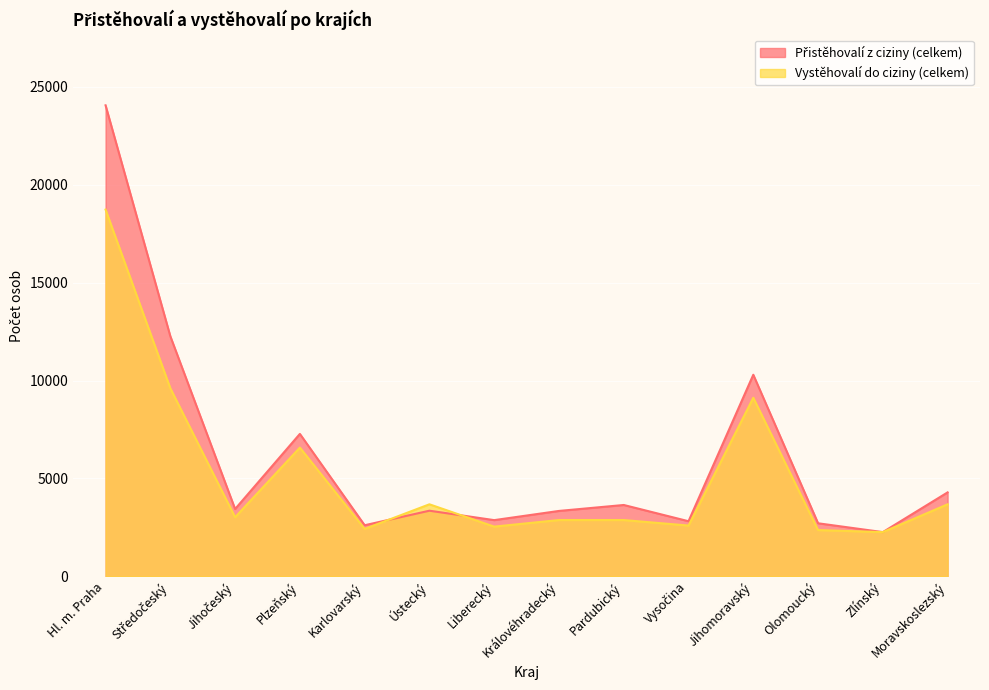

What is the value of the Vystěhovalí do ciziny (celkem) point at the 2nd from the left?

9601